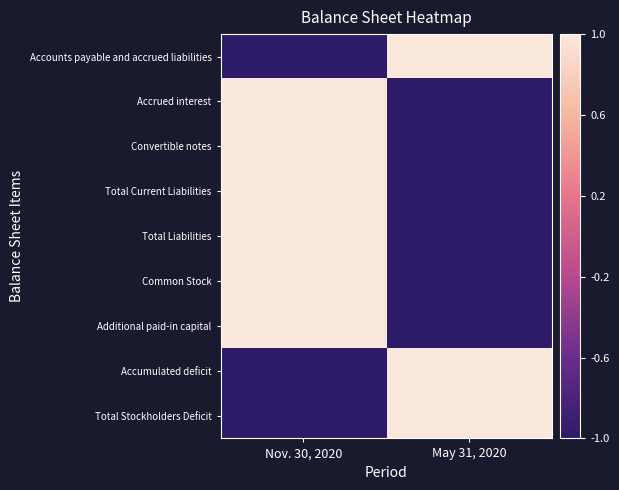

At which category is the sum across all series the highest?

Nov. 30, 2020